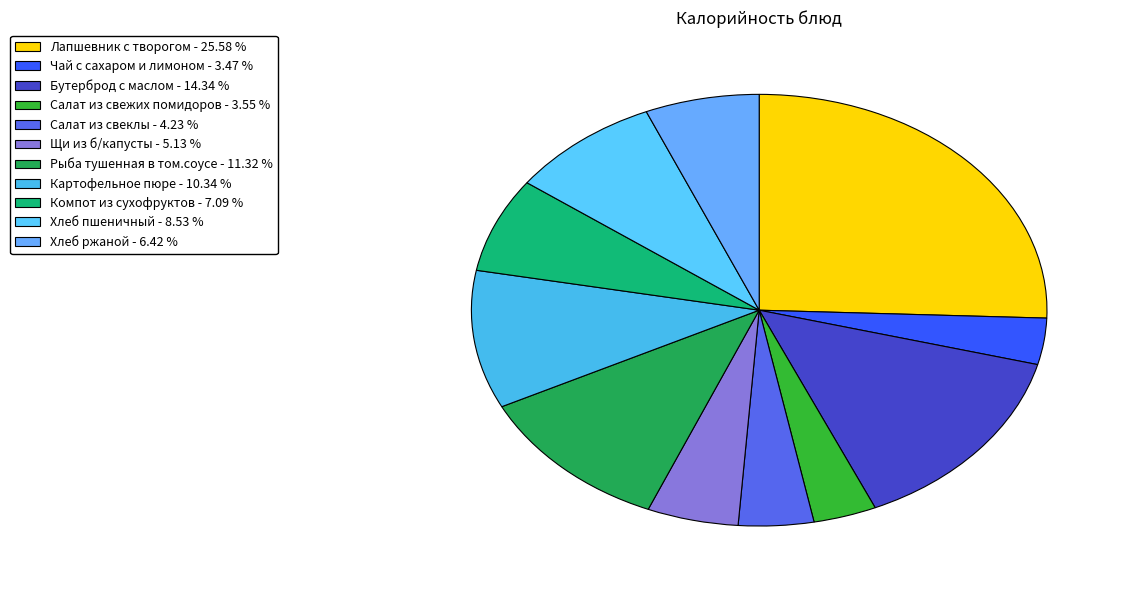

What is the largest slice in the pie chart?

Лапшевник с творогом